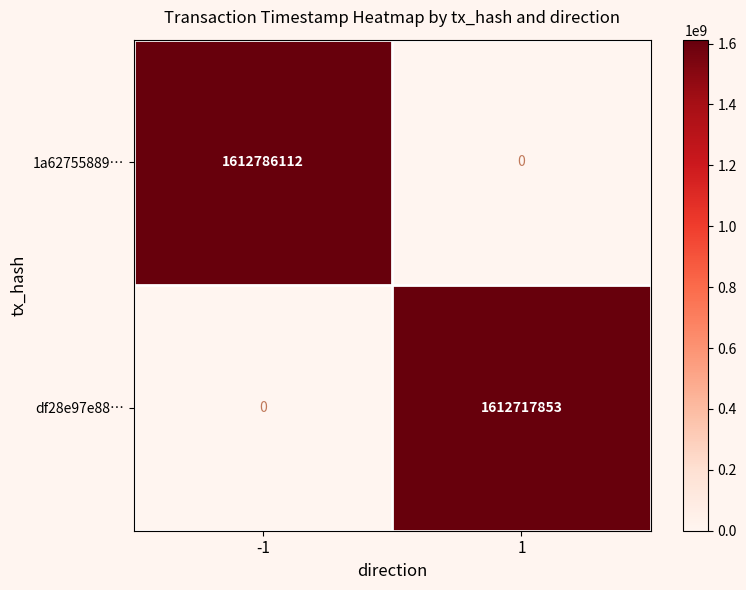

The value of 1a62755889… at -1 is 2872681174.7. True or false?

False